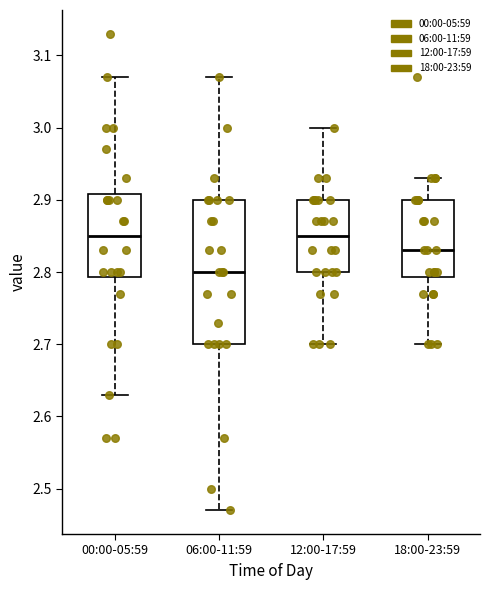

Reading left to right, read every box against the y-axis: the position of its median line, the range the box covers, and the ends of its whiskers. The values are not printed on the chart, so give them approximately, as read against the axis.

00:00-05:59: median 2.85, box 2.79 to 2.91, whiskers 2.63 to 3.07
06:00-11:59: median 2.80, box 2.70 to 2.90, whiskers 2.47 to 3.07
12:00-17:59: median 2.85, box 2.80 to 2.90, whiskers 2.70 to 3.00
18:00-23:59: median 2.83, box 2.79 to 2.90, whiskers 2.70 to 2.93